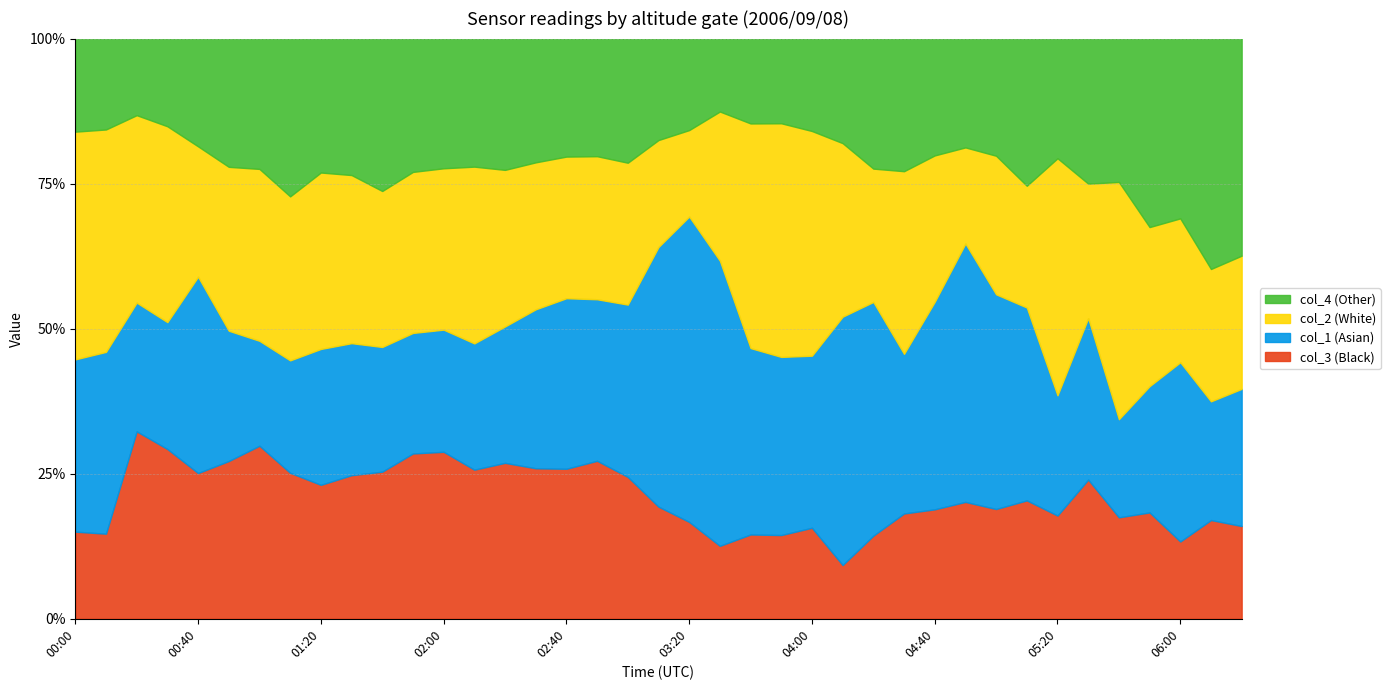

What is the highest value of the col_3 (Black) series?

32.3